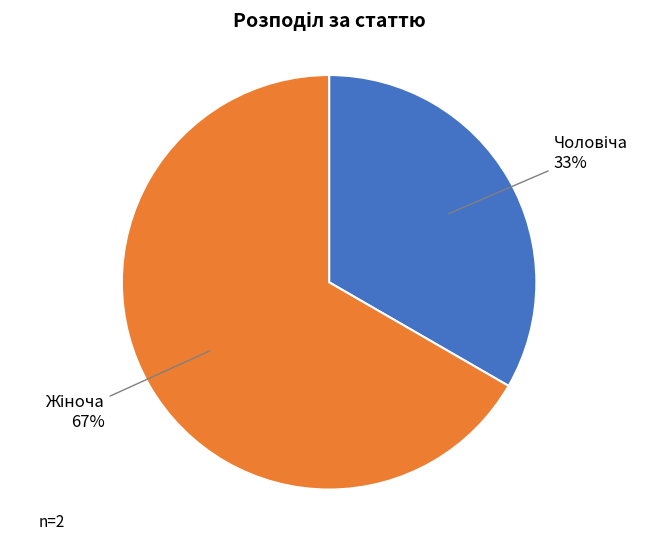

To the nearest percent, what is the average slice percentage?

50%